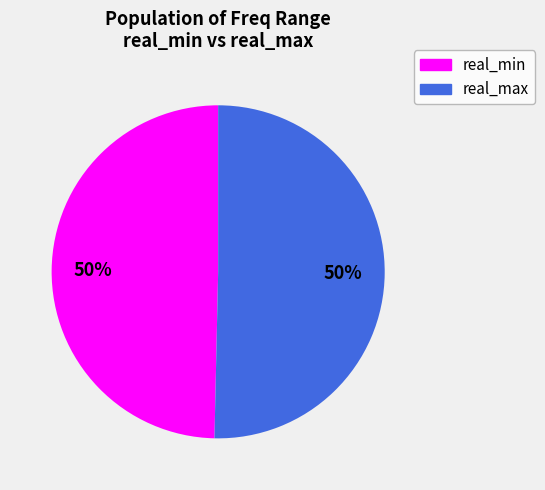

To the nearest percent, what percentage of the pie is real_max?

50%